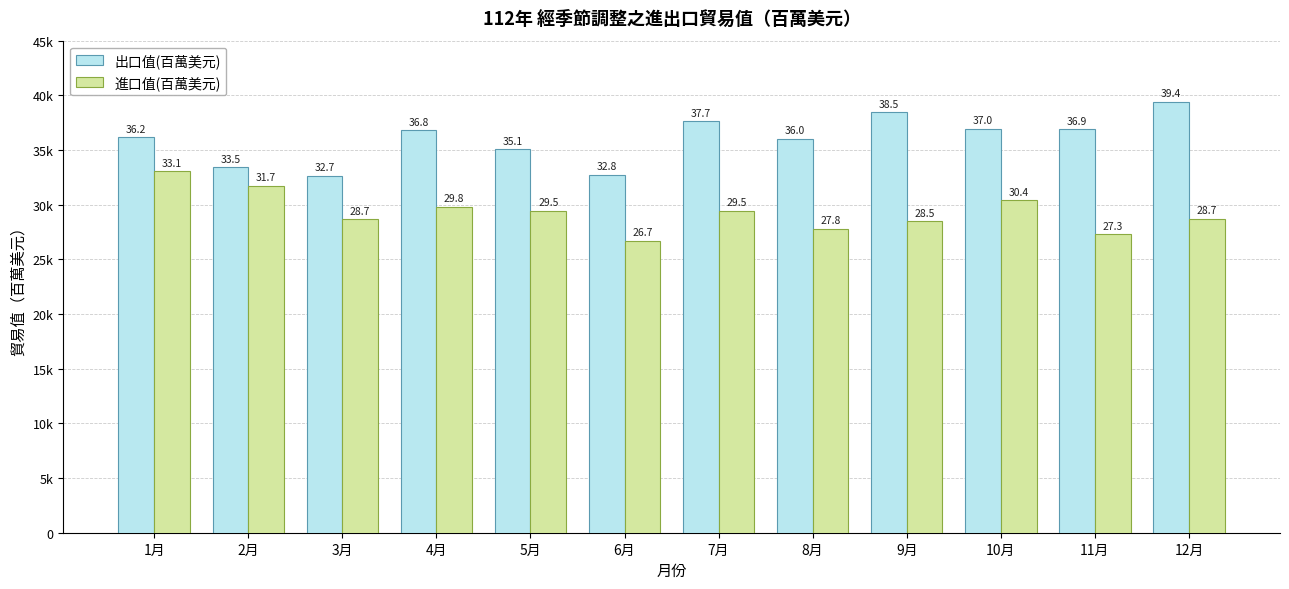

Which series has the largest total across all categories?

出口值(百萬美元)